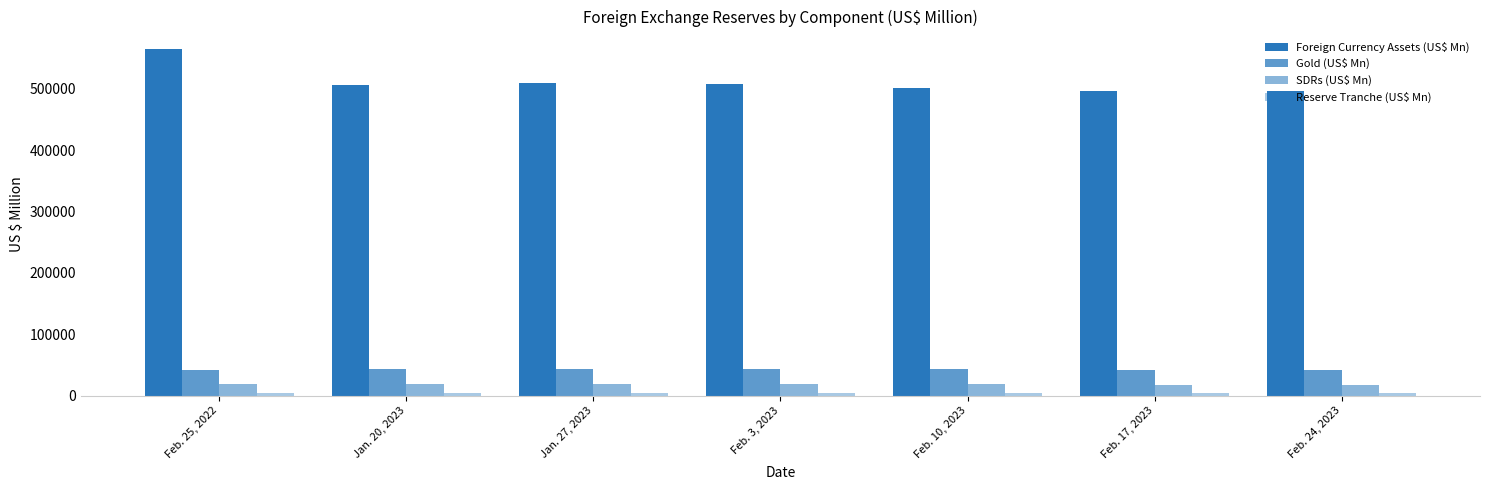

What is the sum of all Gold (US$ Mn) values?

300417